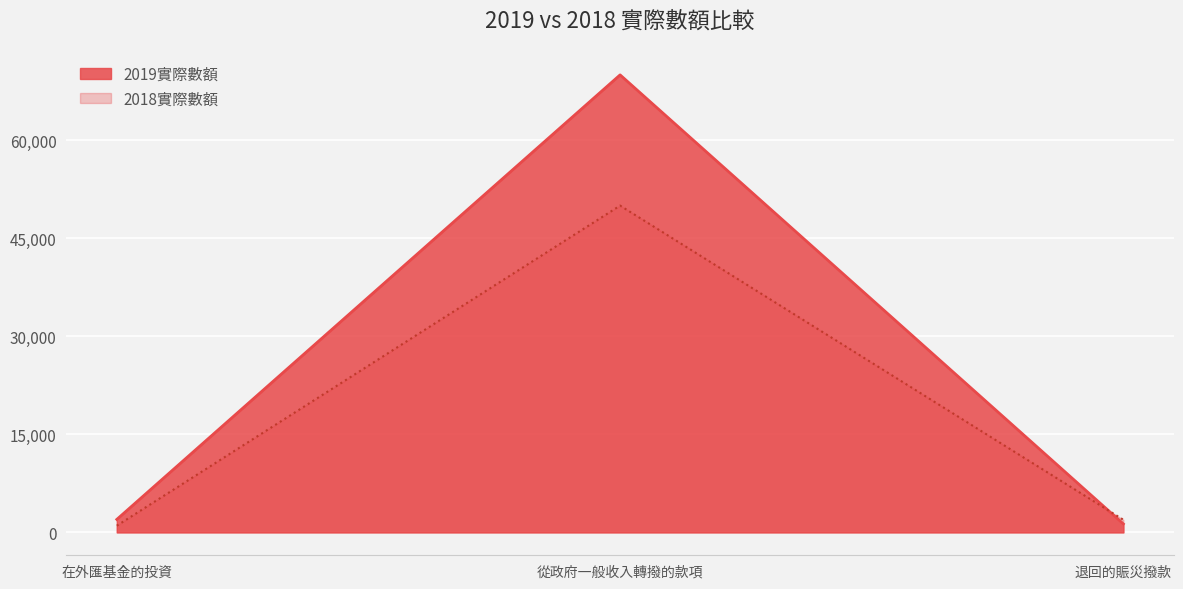

What is the maximum value shown in the chart?

70000